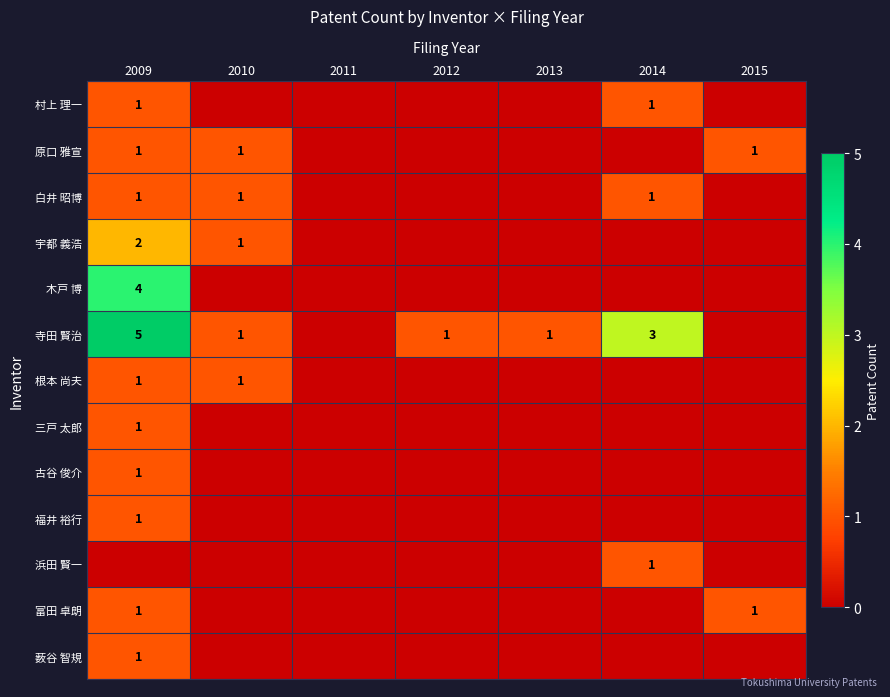

The value of 寺田 賢治 at 2010 is 1. True or false?

True